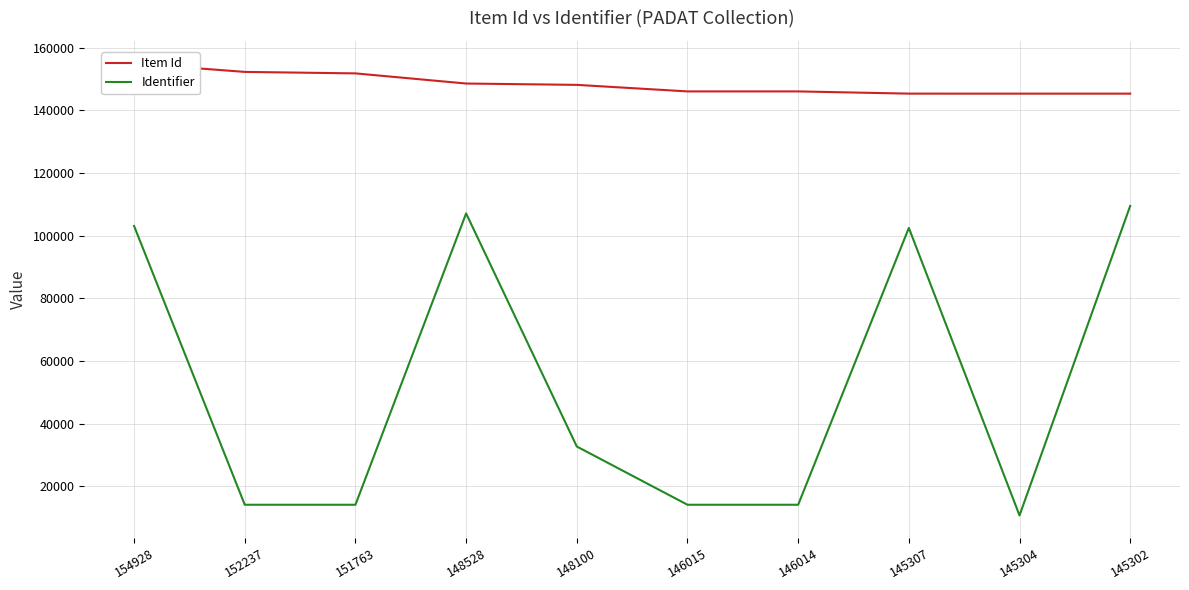

Which category has the highest value in the Item Id series?

154928